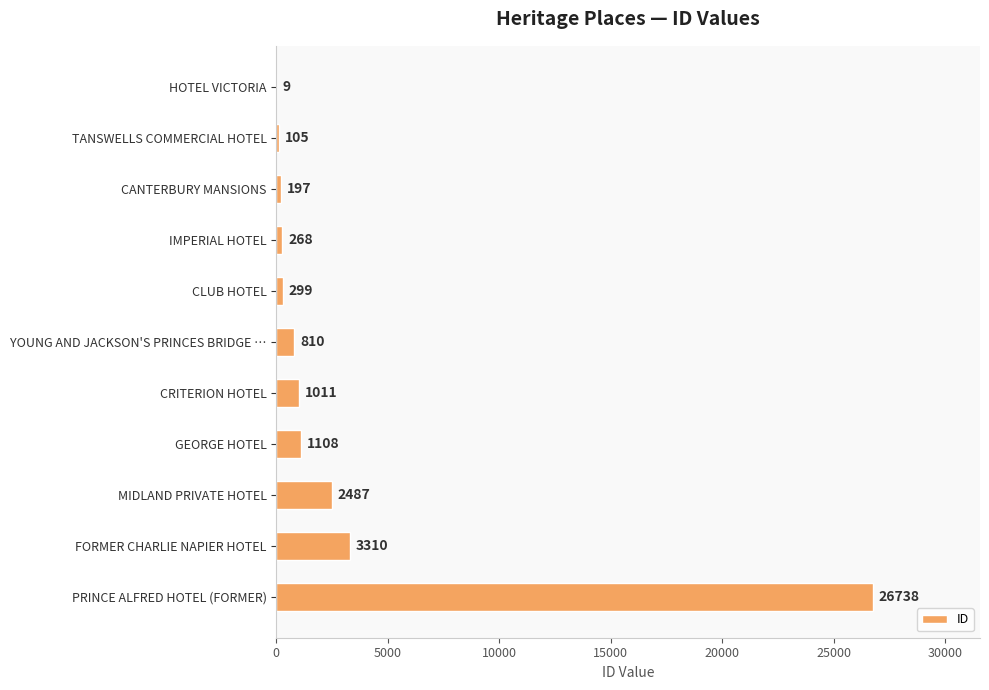

What is the change in value from HOTEL VICTORIA to CRITERION HOTEL?

+1002